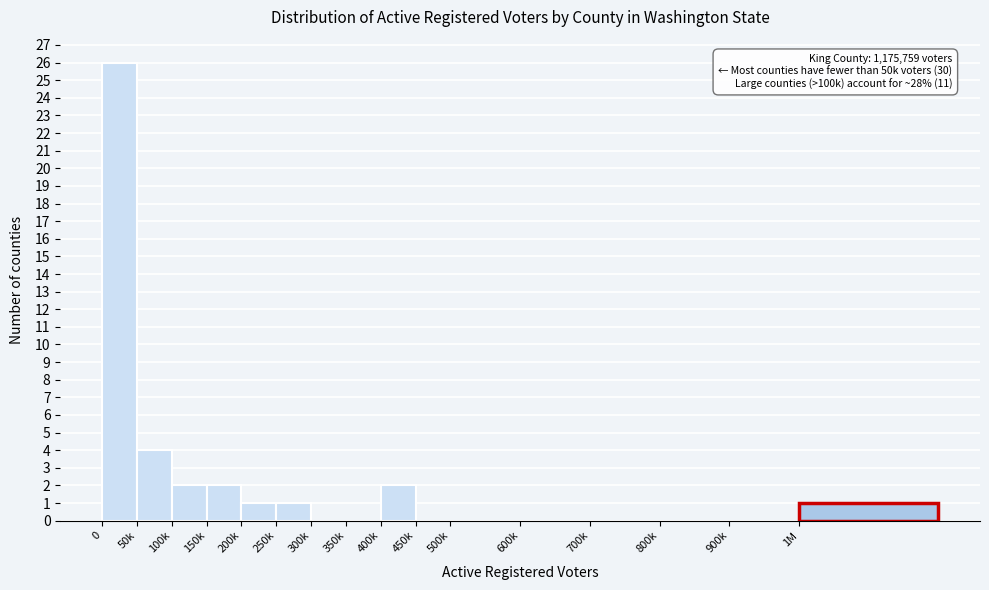

Reading left to right, list all the values displayed in this chart.

0=26	50k=4	100k=2	150k=2	200k=1	250k=1	300k=0	350k=0	400k=2	450k=0	500k=0	600k=0	700k=0	800k=0	900k=0	1M=1